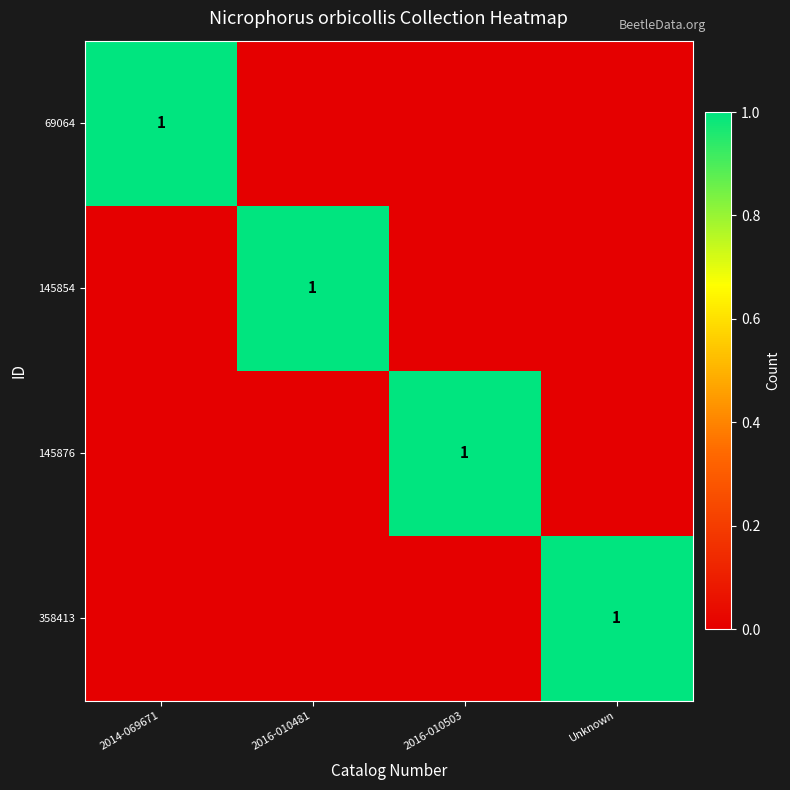

True or false: 69064 has a value of 0 at 2014-069671.

False